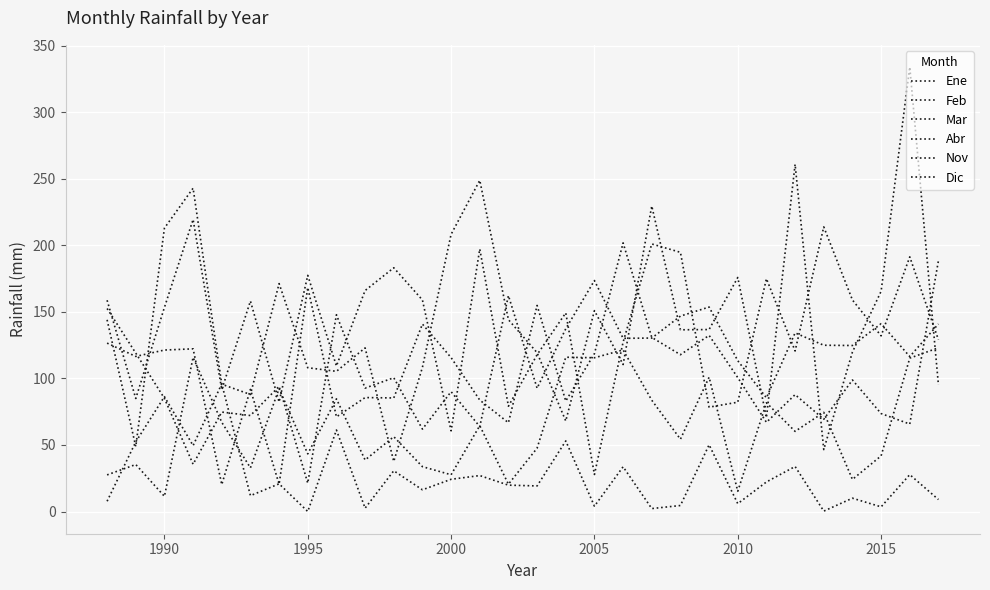

How many times do Mar and Nov cross each other?

14